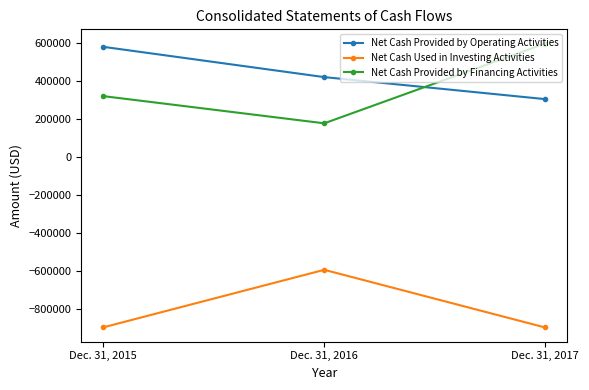

What is the difference between the maximum and minimum values in the Net Cash Provided by Financing Activities series?

420305